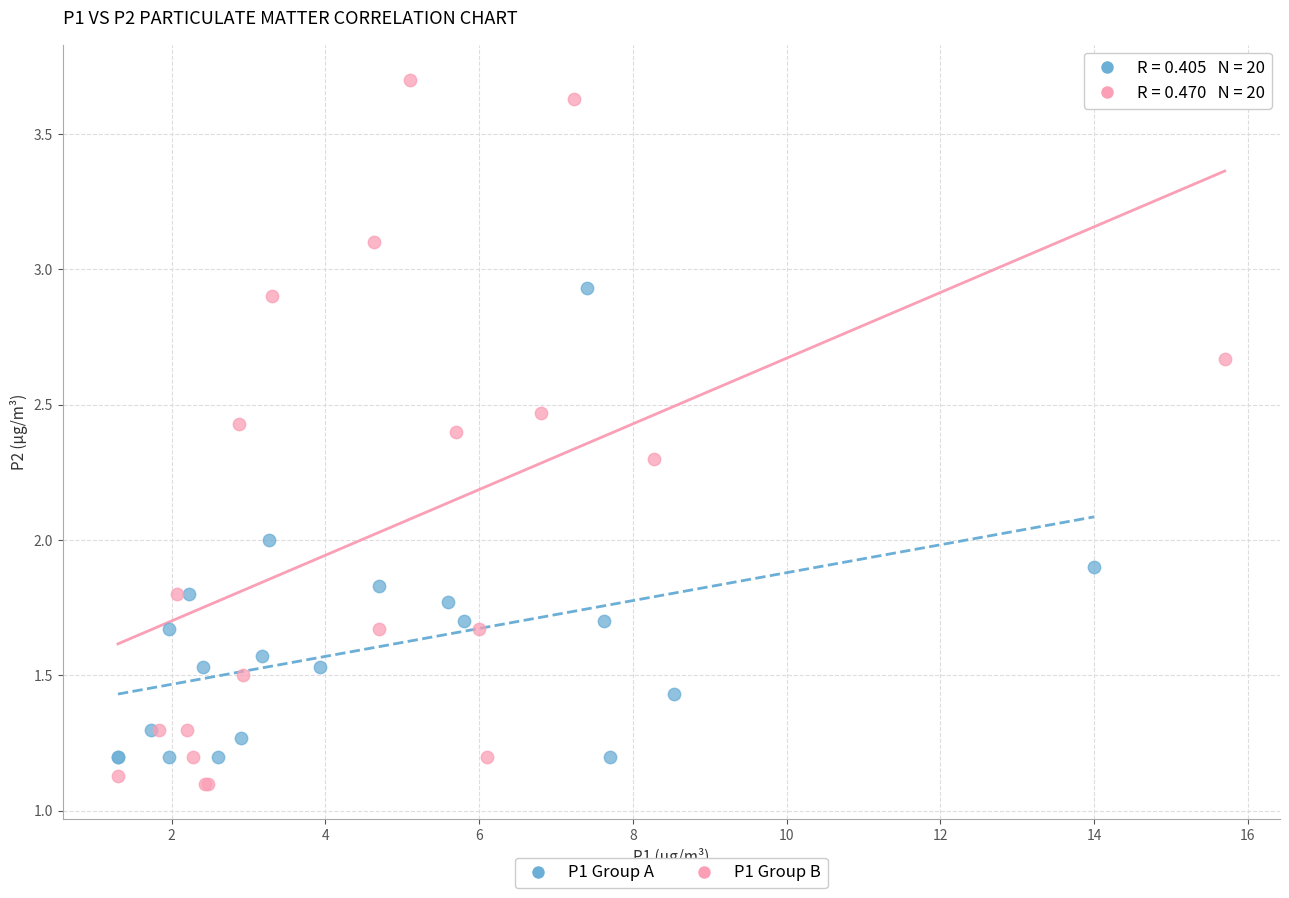

Which series reaches the maximum Y coordinate?

P1 Group B